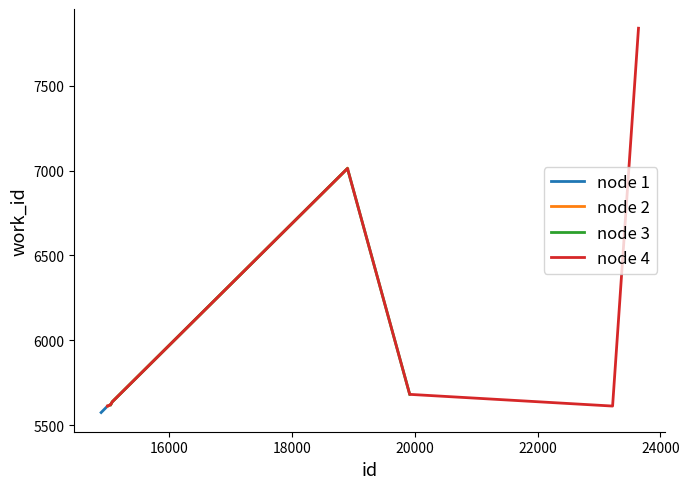

What is the difference between the maximum and second lowest values?

2228